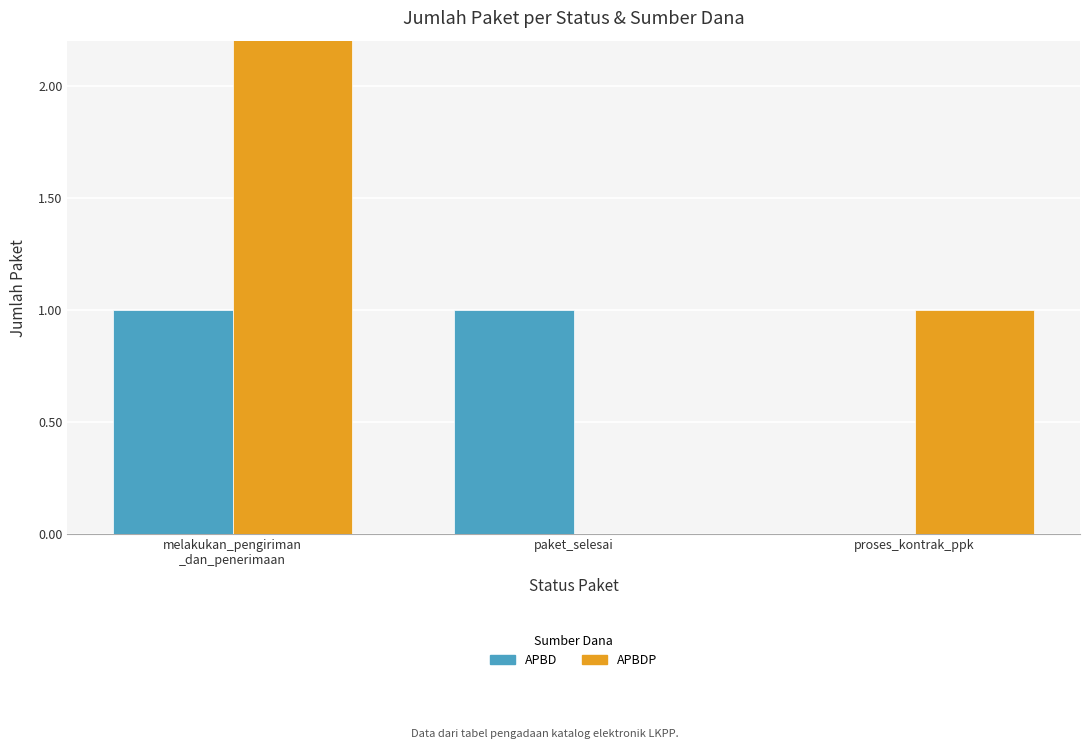

What are all the series names shown in the legend?

APBD, APBDP